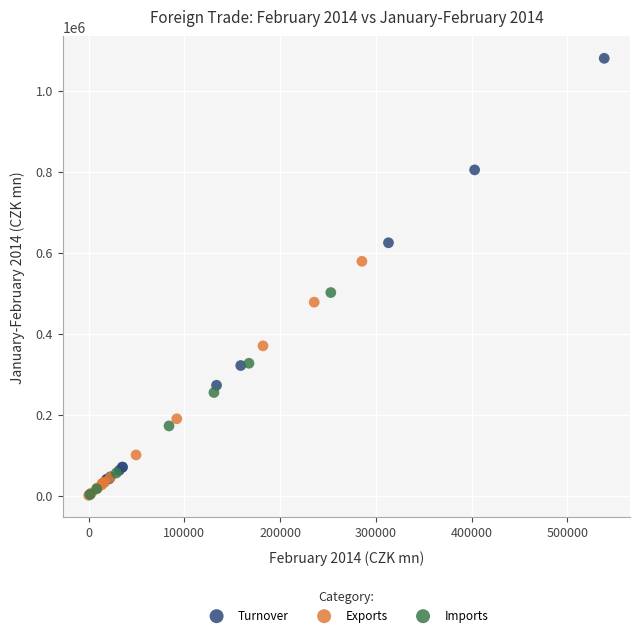

Which series has the largest Y range (max minus min)?

Turnover